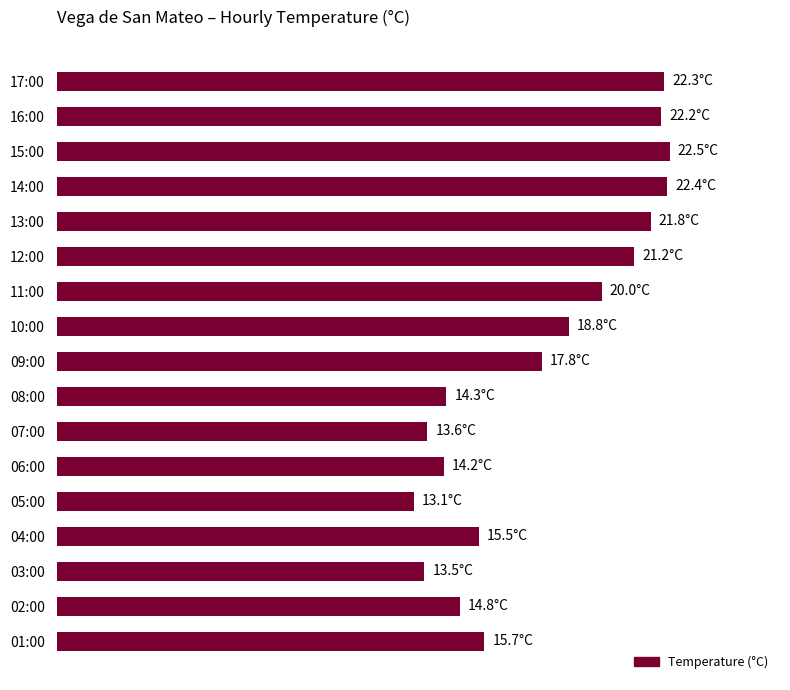

What is the difference between the second highest and minimum values?

9.3